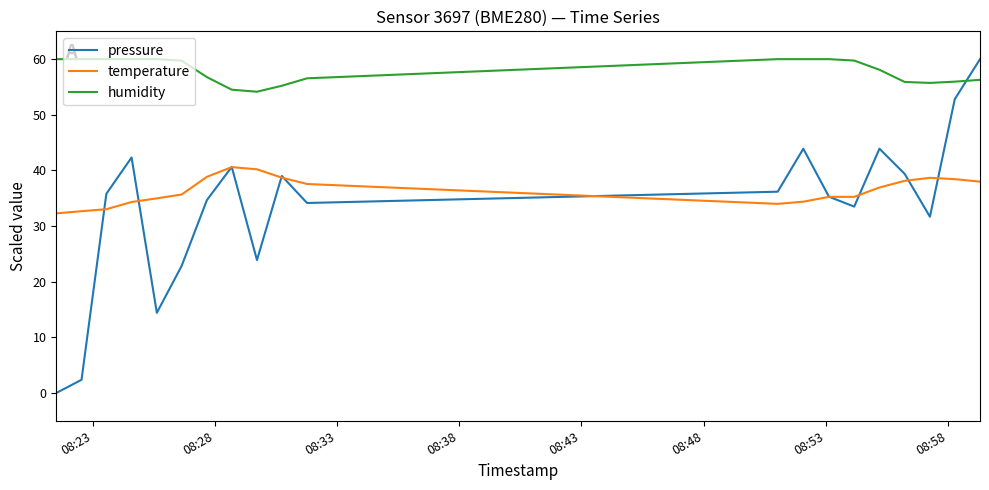

Which series has the largest total across all categories?

humidity